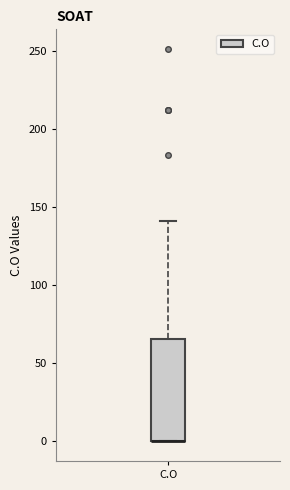

Transcribe this box plot: give where the median line is, the range the box spans, and where the two whiskers end, as read against the y-axis. The values are not printed on the chart, so give them approximately, as read against the axis.

median 0 (drawn on the box's lower edge), box 0 to 65, whiskers 0 to 140